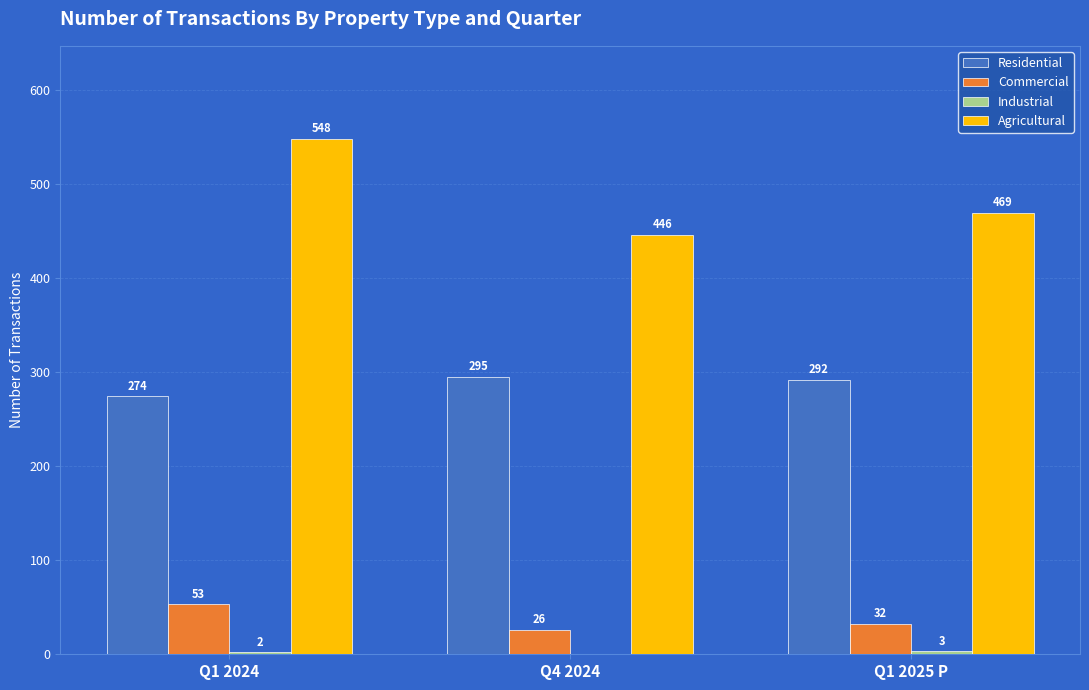

At which category is the sum across all series the highest?

Q1 2024